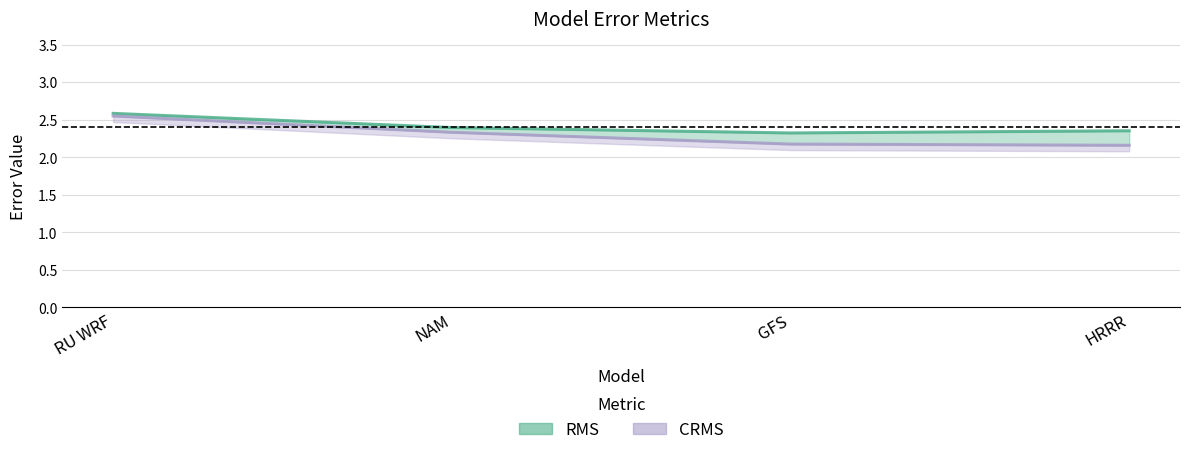

What is the average value of the RMS series?

2.4